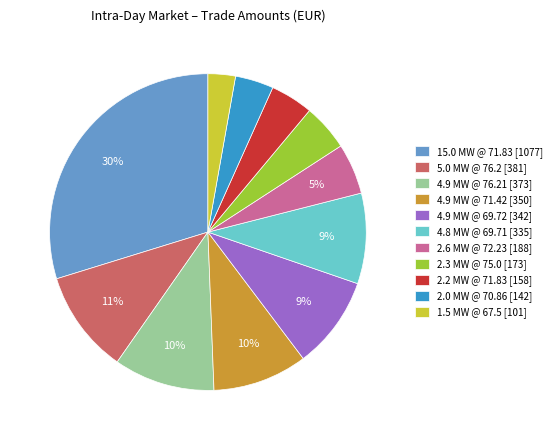

Is there a majority slice in this chart?

No